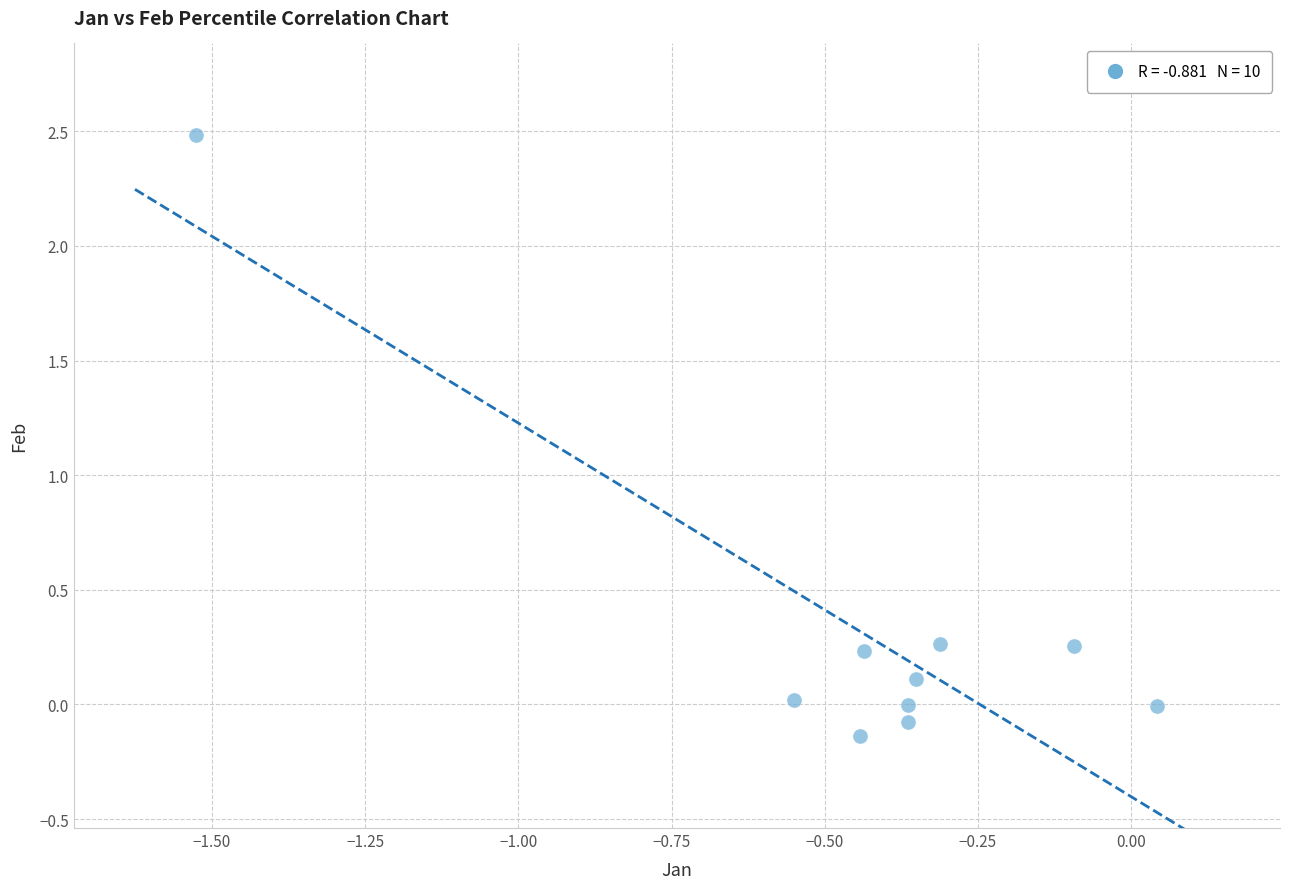

What is the range of Y values (max minus min)?

2.6